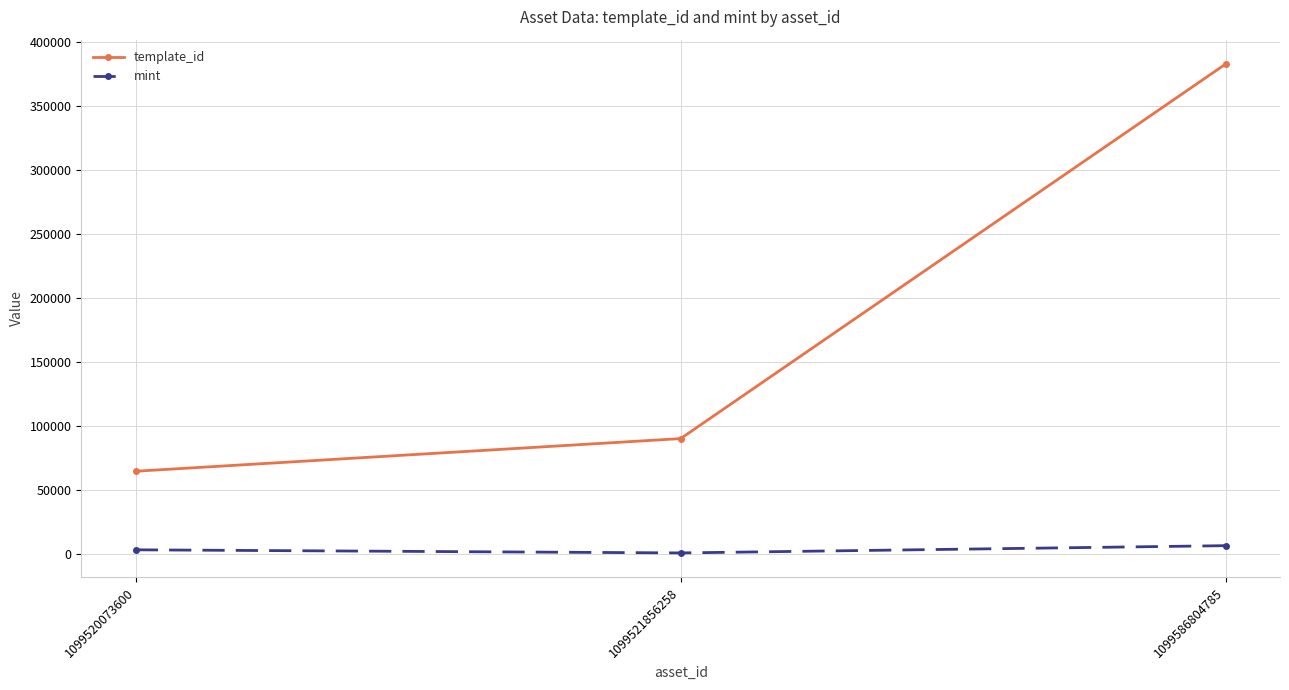

Which series has the largest range (max minus min)?

template_id